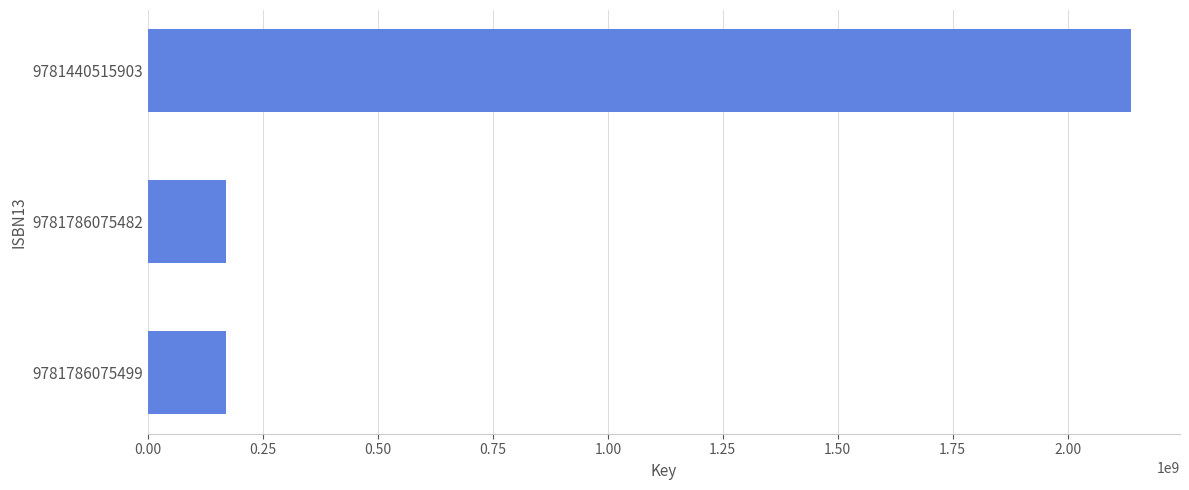

True or false: the data shows 245012739 at 9781786075499.

False